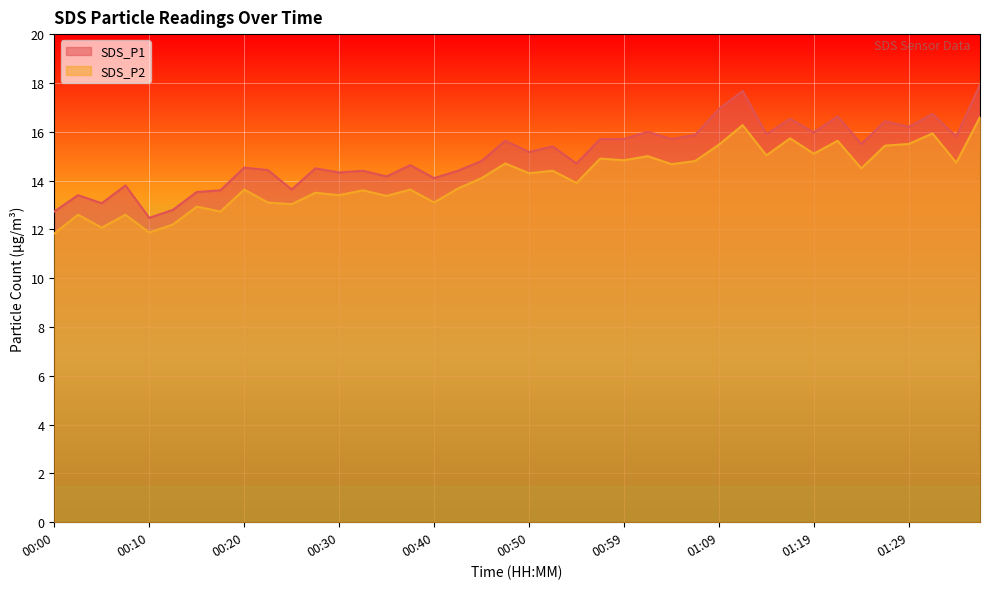

Is it true that SDS_P2 equals 14.4 at 00:52?

True